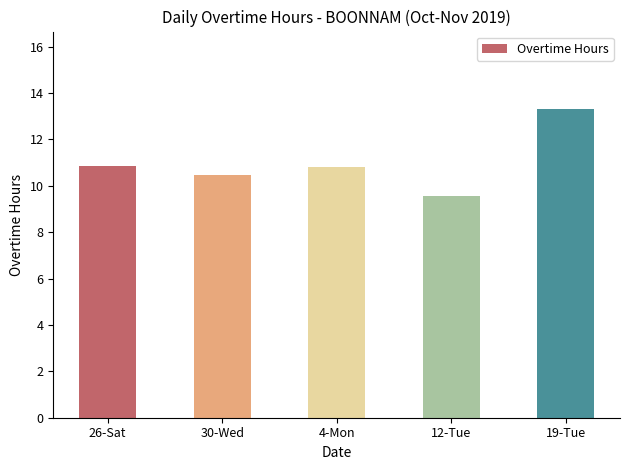

Which label corresponds to the largest value in the chart?

19-Tue